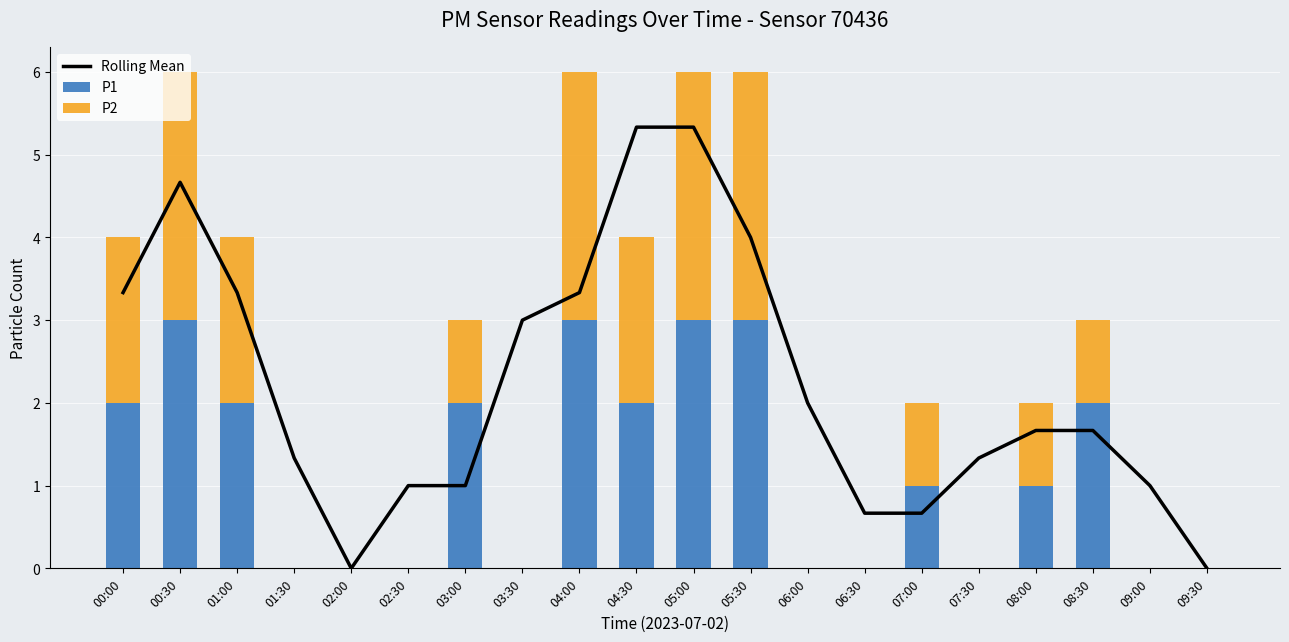

Count the number of data series in this chart.

3